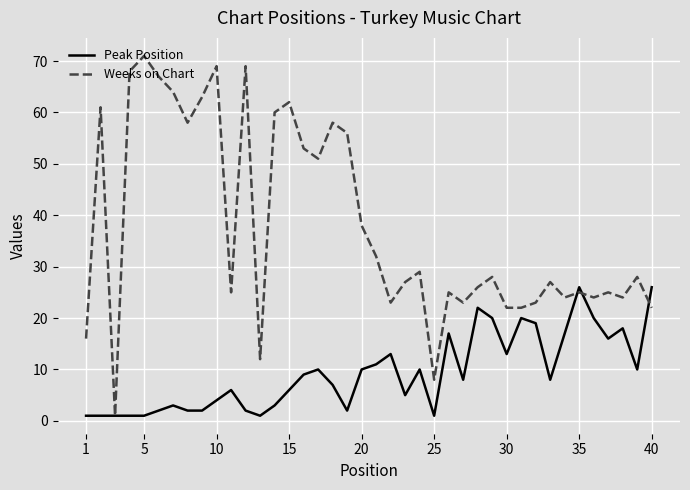

What is the highest value of the Weeks on Chart series?

71